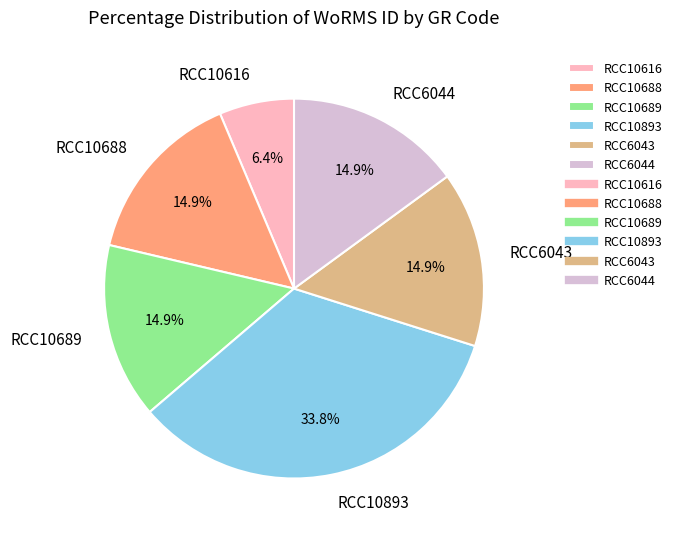

To the nearest percent, what percentage of the pie is RCC10616?

6%